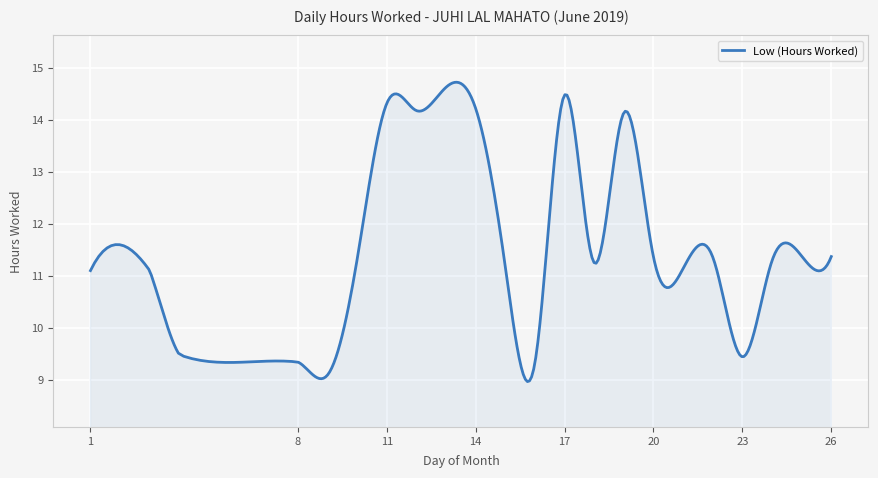

What is the difference between the maximum and minimum values?

5.8